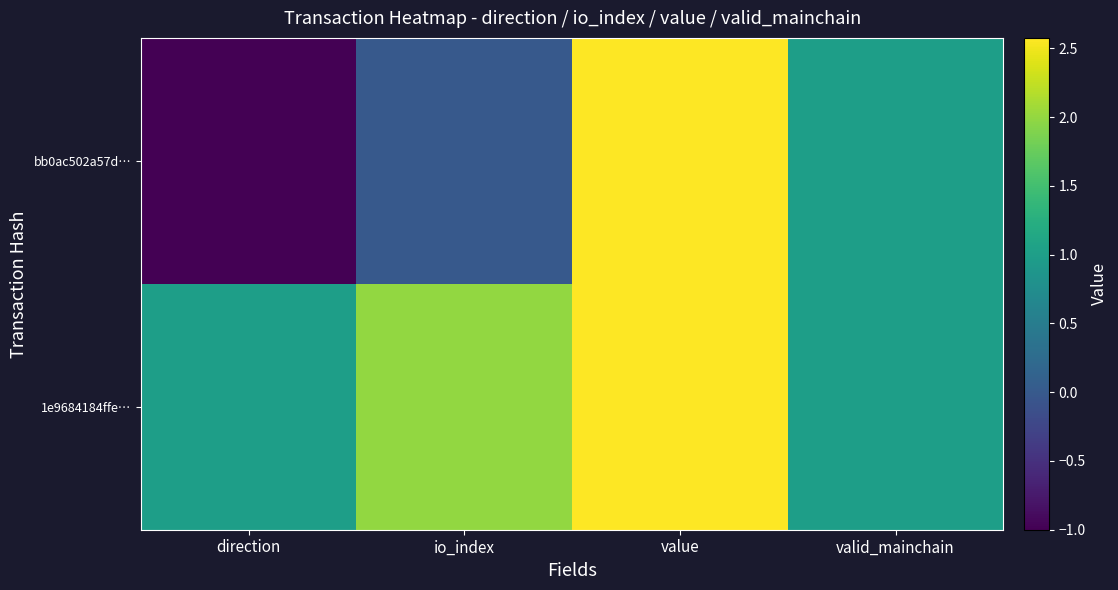

Between value and direction, which is larger?

value